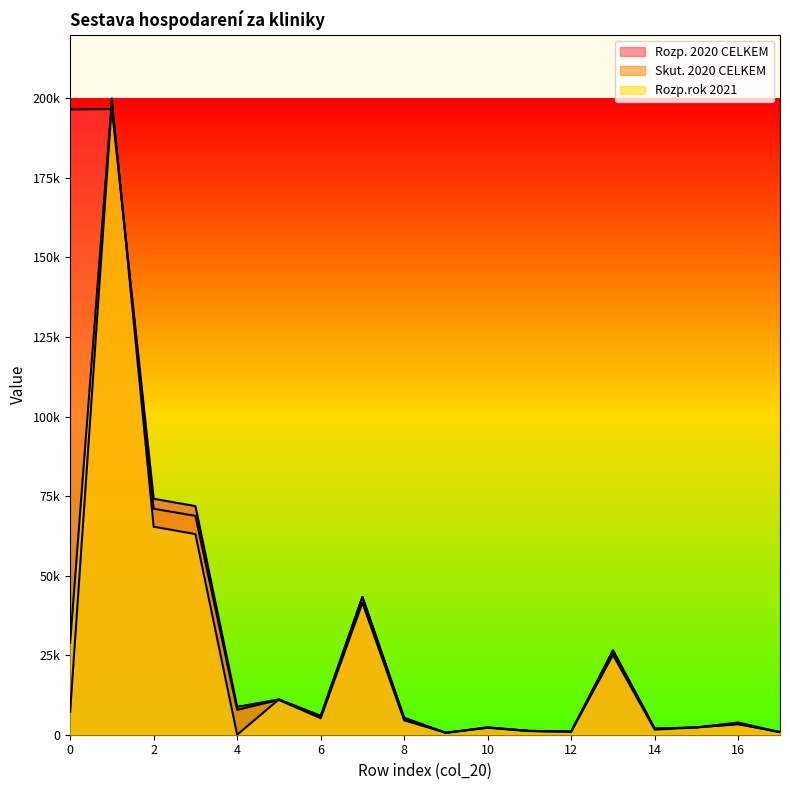

List the labels in order of Skut. 2020 CELKEM value, smallest first.

9, 17, 12, 11, 14, 10, 15, 16, 8, 6, 0, 4, 5, 13, 7, 3, 2, 1